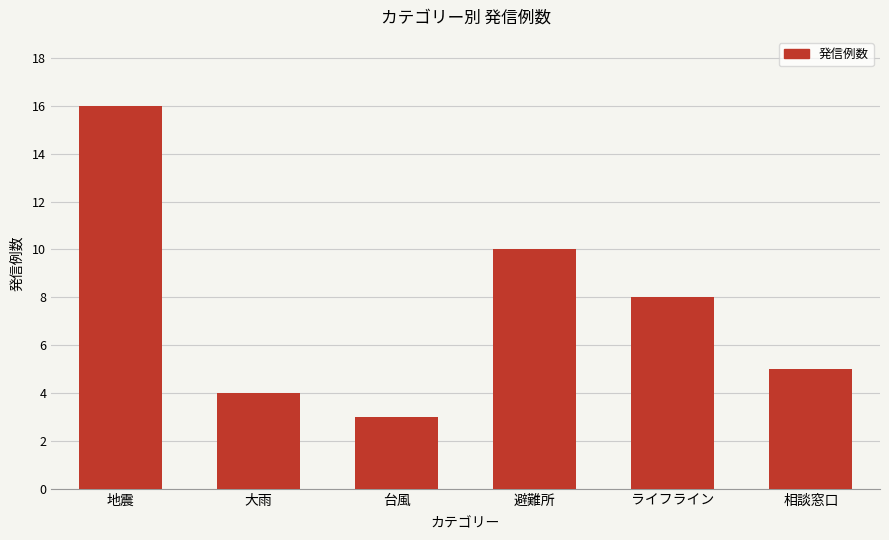

What is the sum of the values at 地震 and 避難所?

26